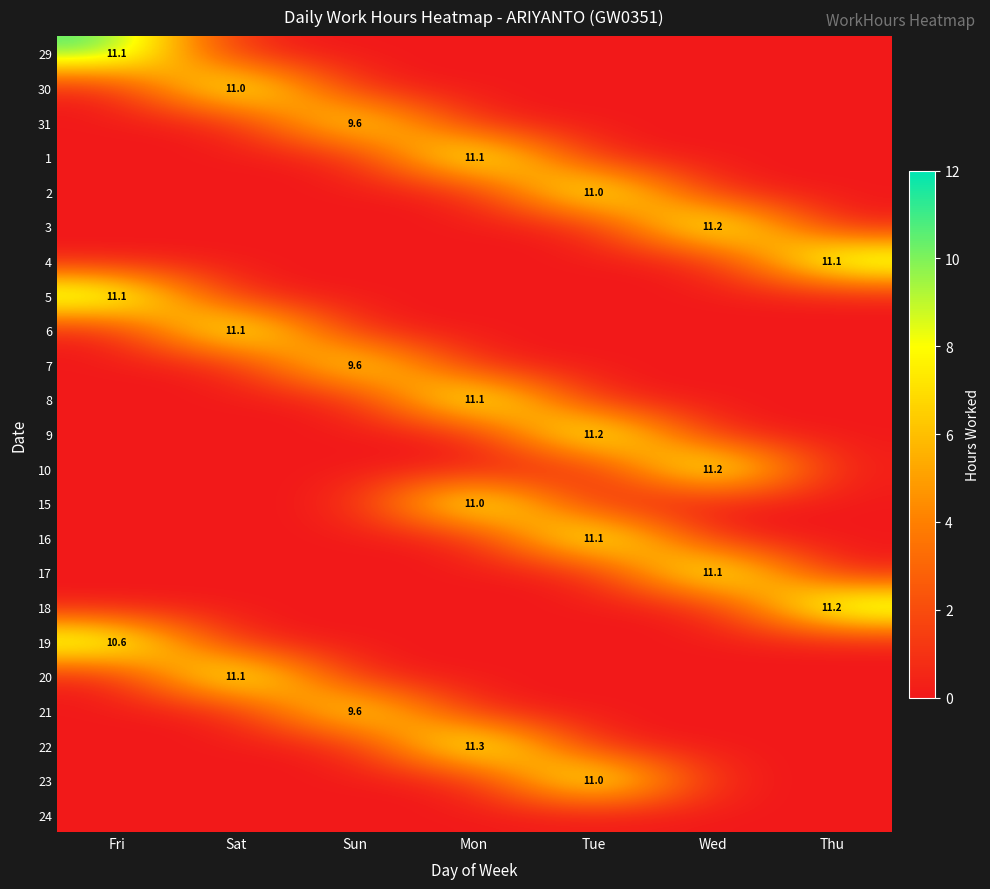

True or false: 7 has a value of 9.6 at Sun.

True